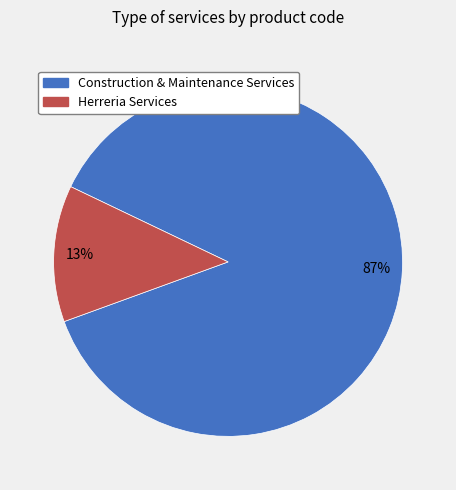

What percentage is the Herreria Services slice, to the nearest percent?

13%